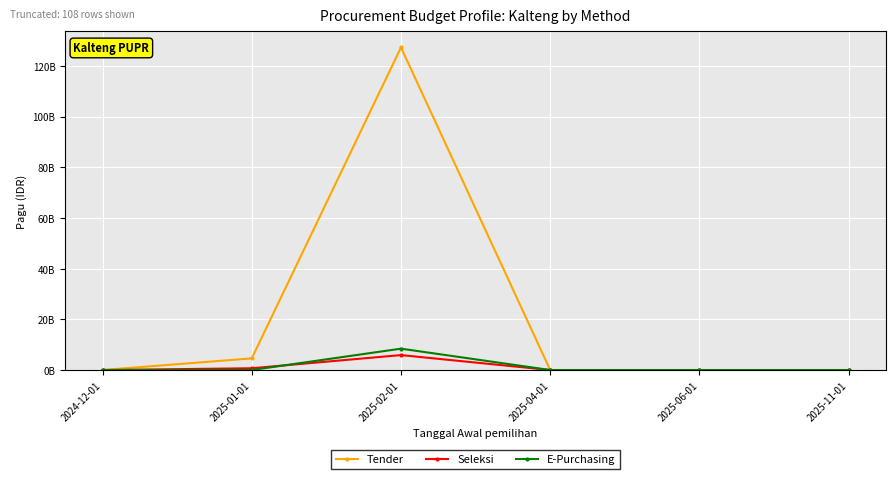

What is the label of the 2nd point from the right?

2025-06-01